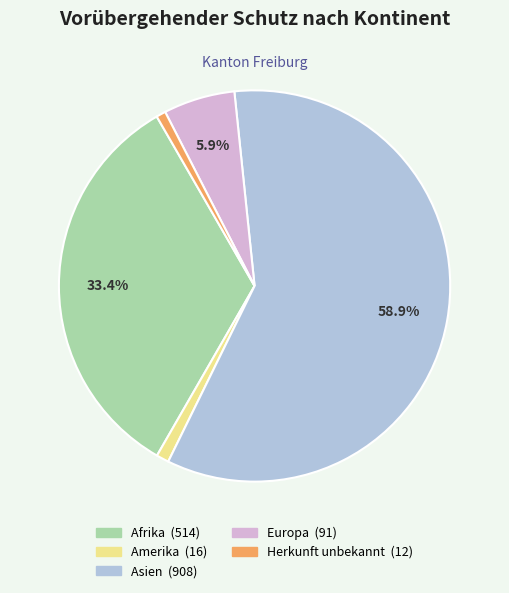

Which category has the biggest portion of the pie?

Asien